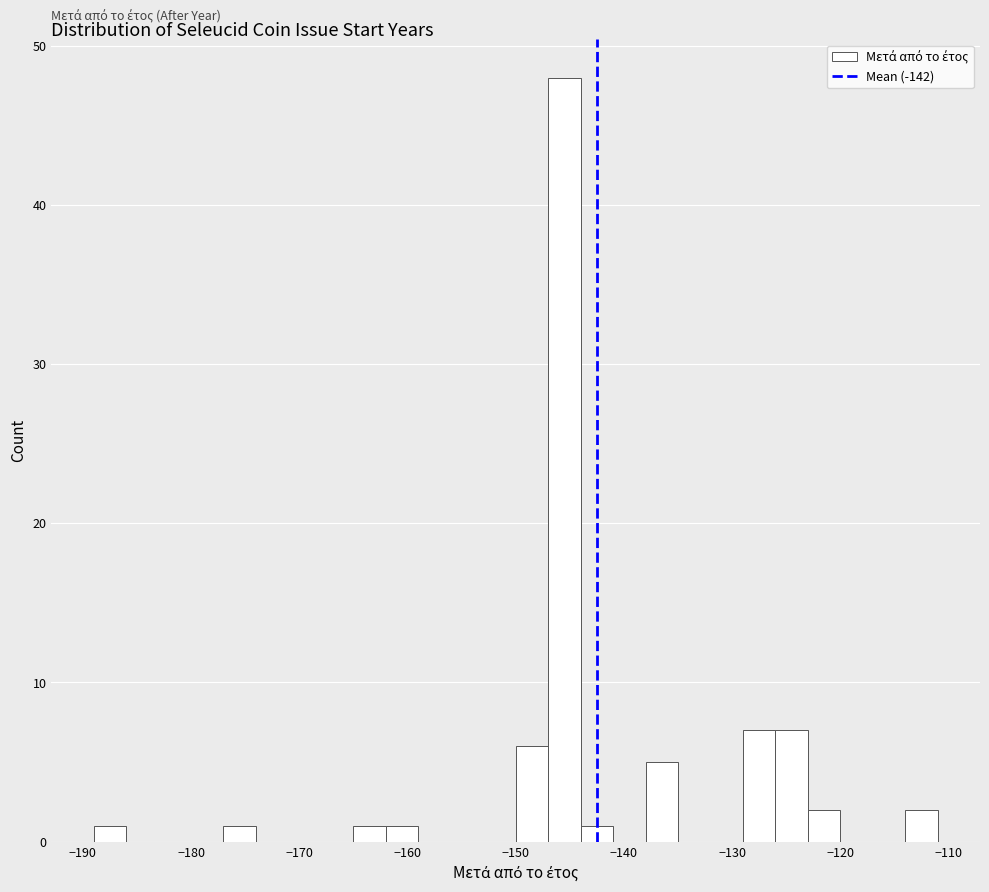

Around what value on the x-axis is the tallest bar? Give the approximate position of its centre, as read against the axis.

-145